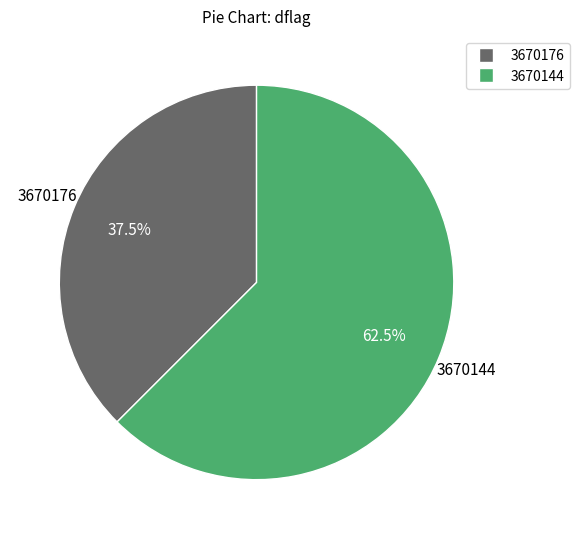

How much of the chart is everything except 3670176?

62.5%